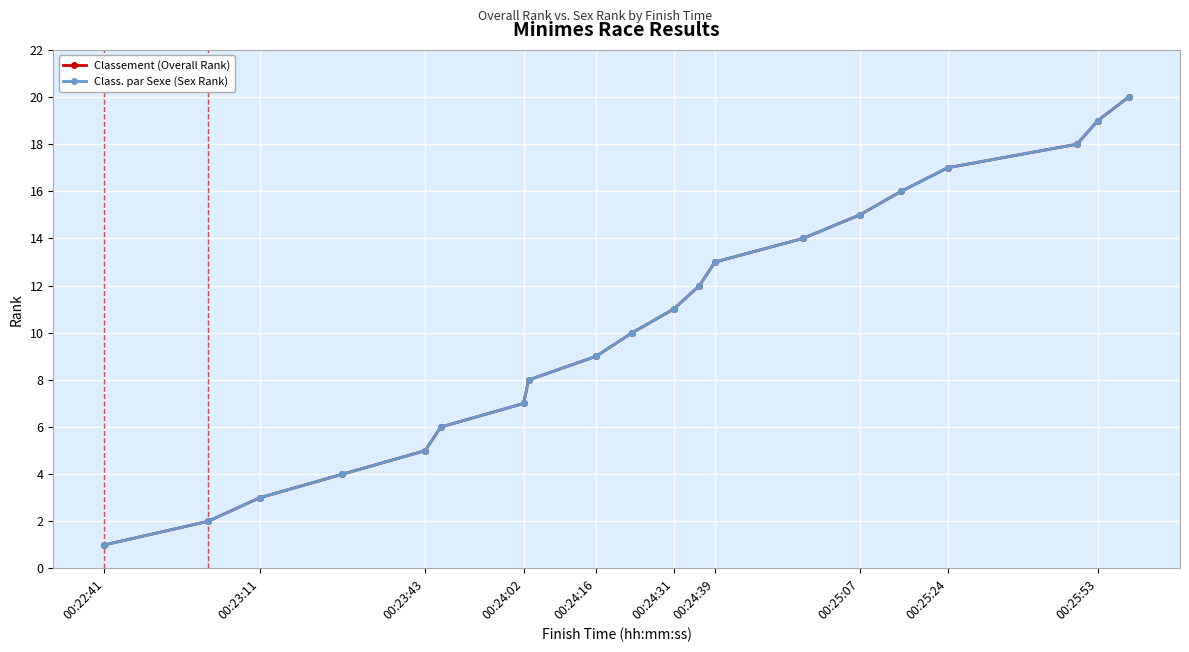

Which series has the largest range (max minus min)?

Classement (Overall Rank)